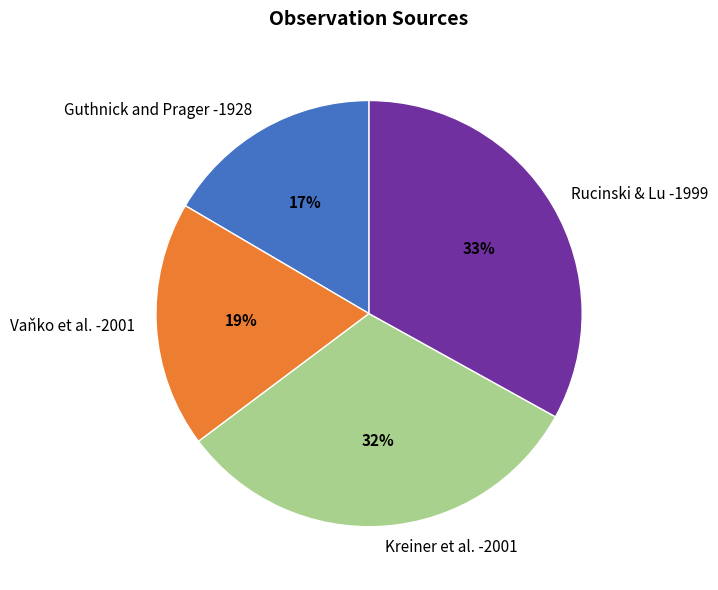

What percentage is the Vaňko et al. -2001 slice, to the nearest percent?

19%